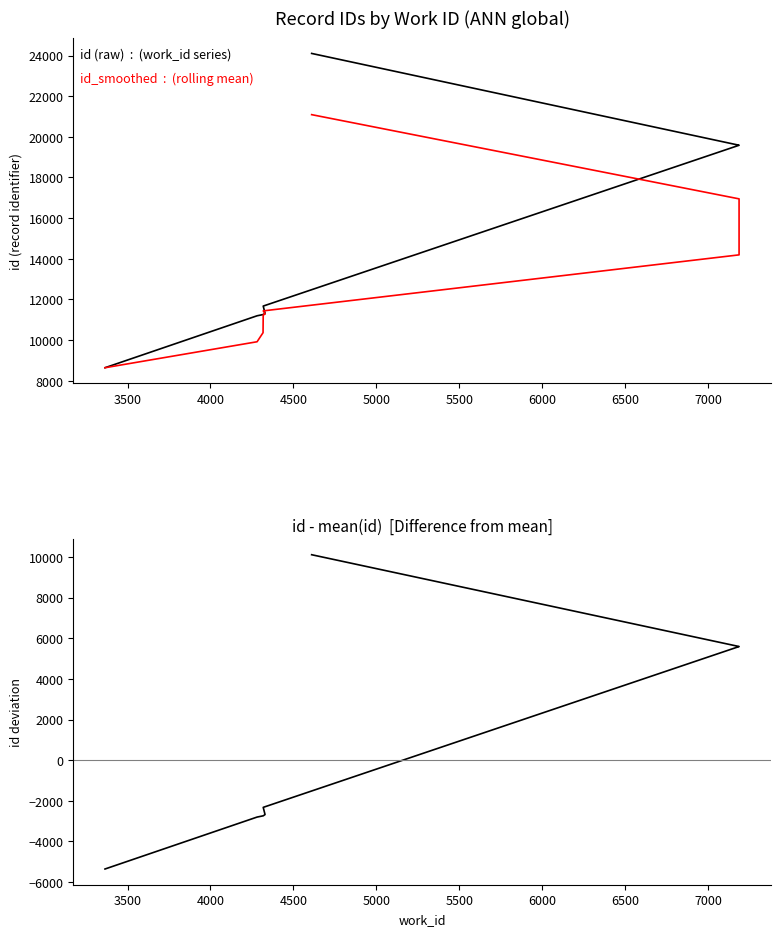

Count the number of categories in the chart.

10